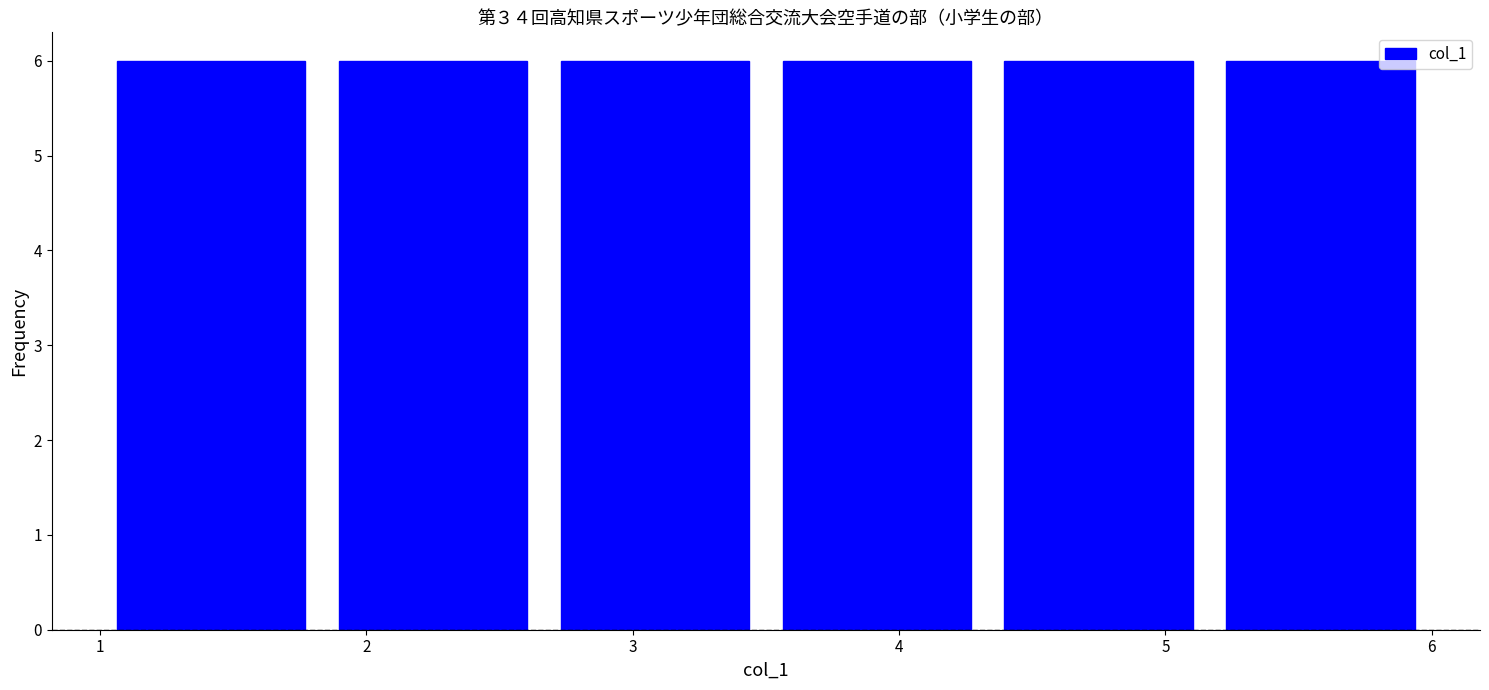

Reading left to right, list every bar in this chart as the range it spans on the x-axis followed by its height. Neither the bar edges nor the heights are printed on the chart, so give them approximately, as read against the axes.

1.0 to 1.8: 6
1.8 to 2.7: 6
2.7 to 3.5: 6
3.5 to 4.3: 6
4.3 to 5.2: 6
5.2 to 6.0: 6